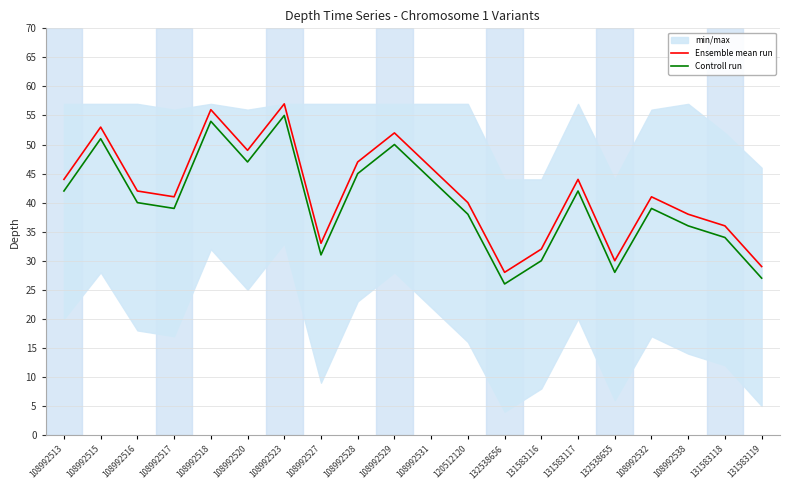

Which category has the highest value in the Controll run series?

108992523